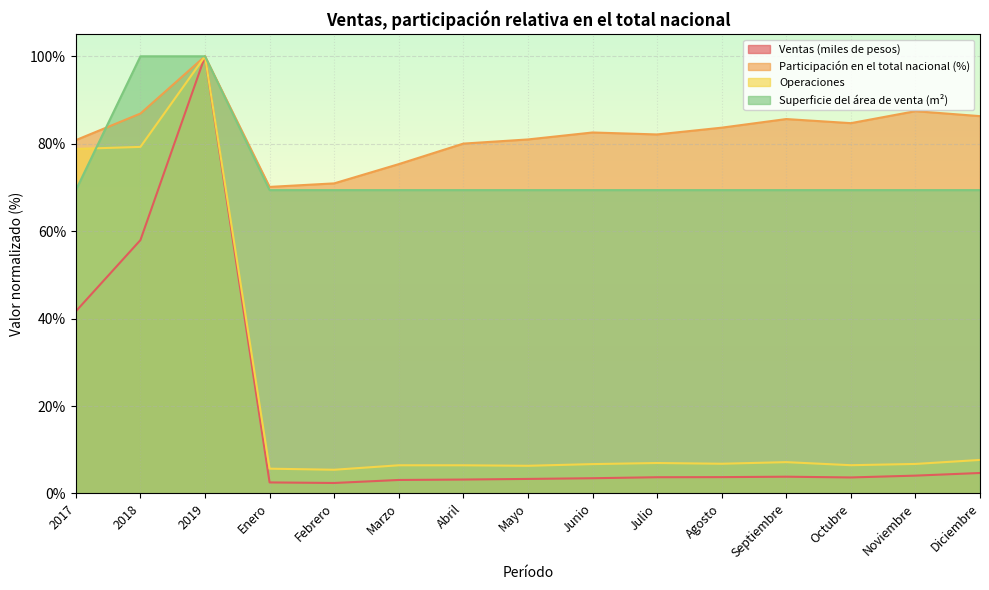

What is the total value across all series at Abril?

159.0